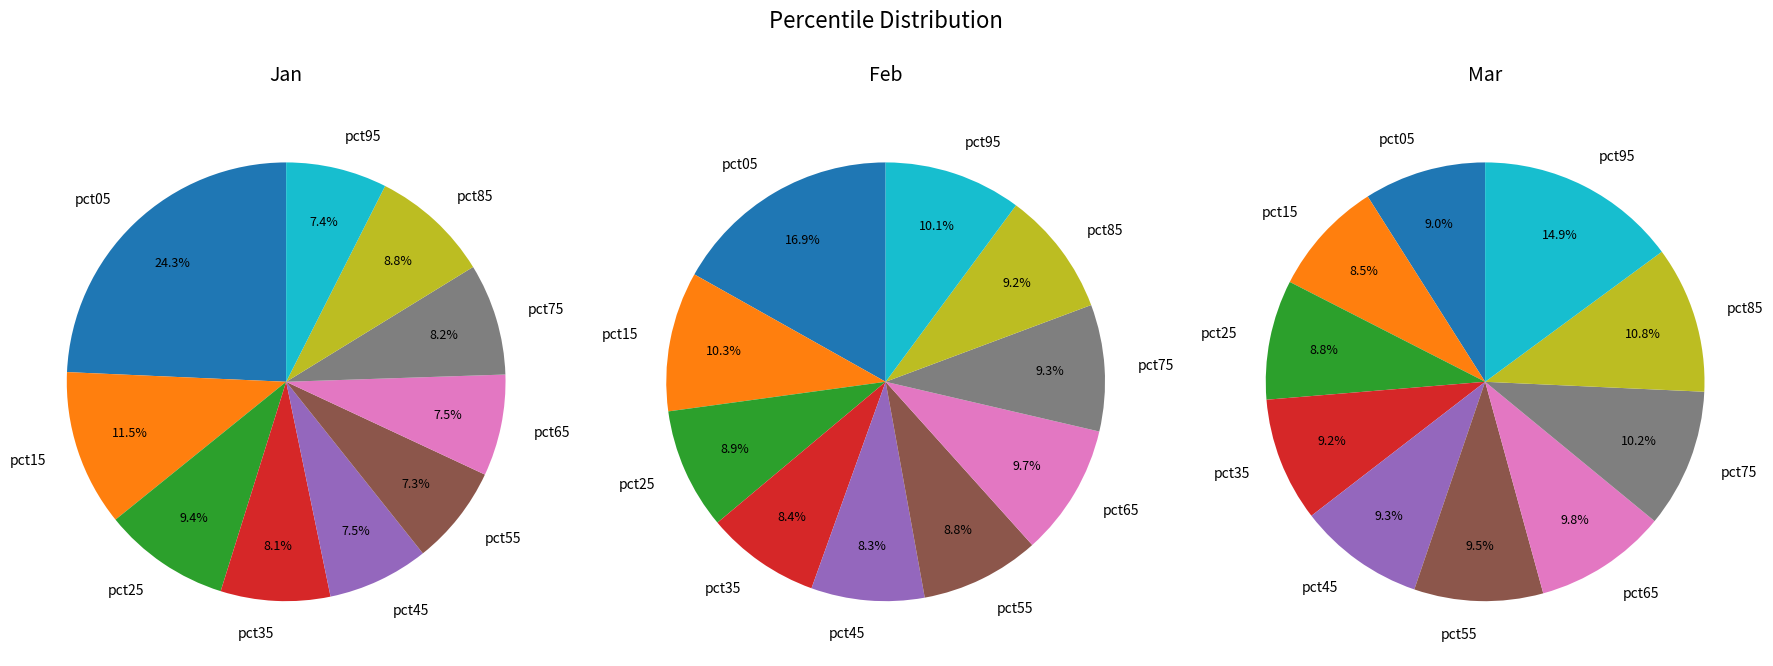

Rank the series at pct65 from lowest to highest value.

Jan, Feb, Mar